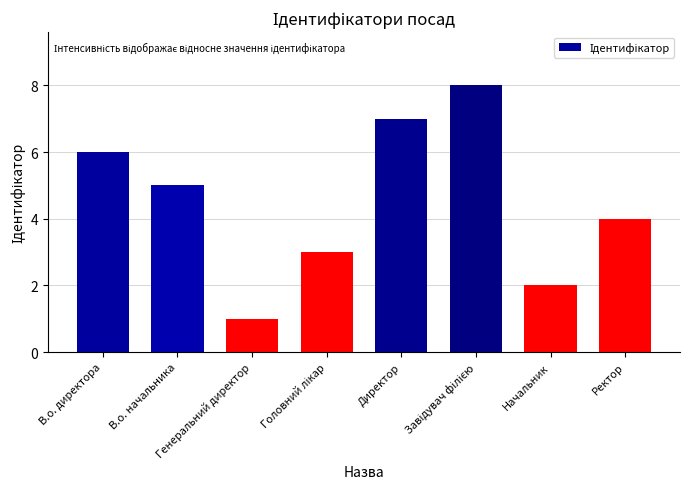

What is the difference between the maximum and second lowest values?

6